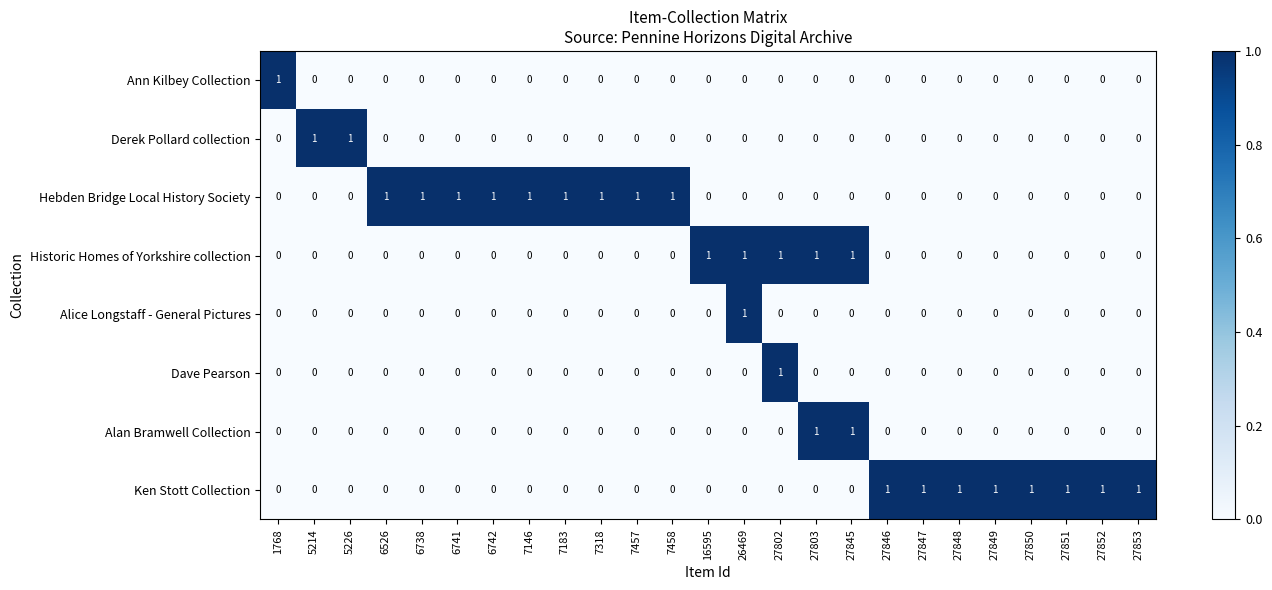

Is it true that Alan Bramwell Collection equals -1 at 6742?

False